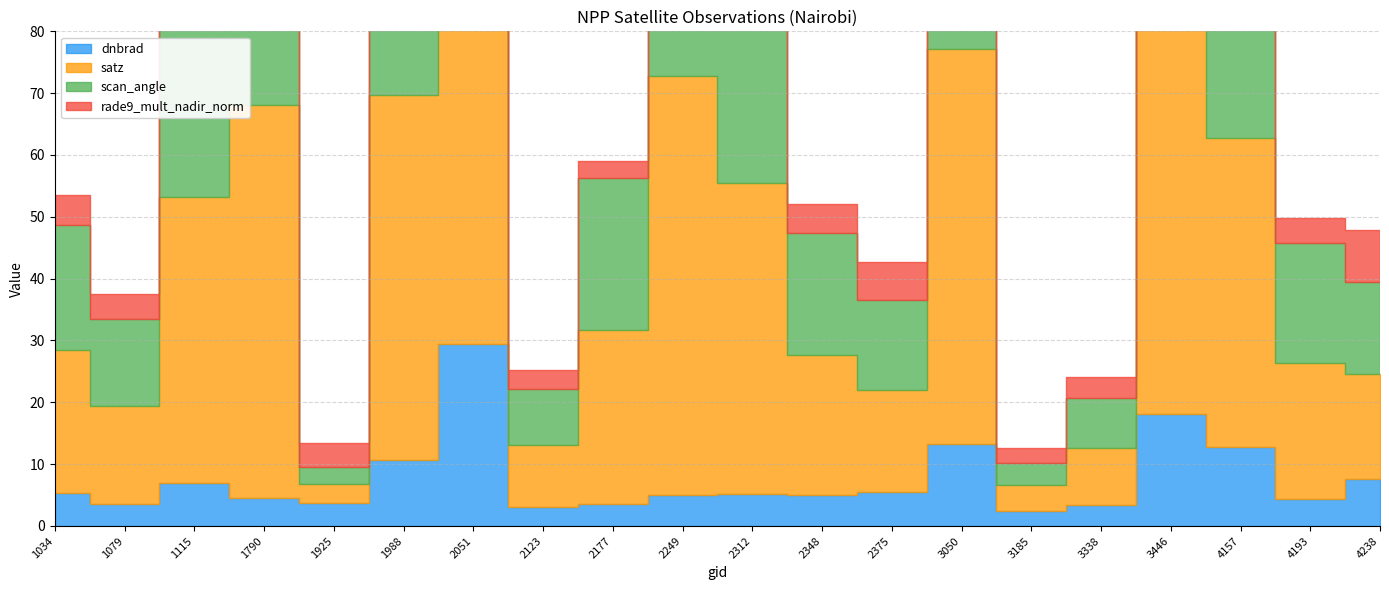

What is the difference between the satz values at 2312 and 3338?

41.0